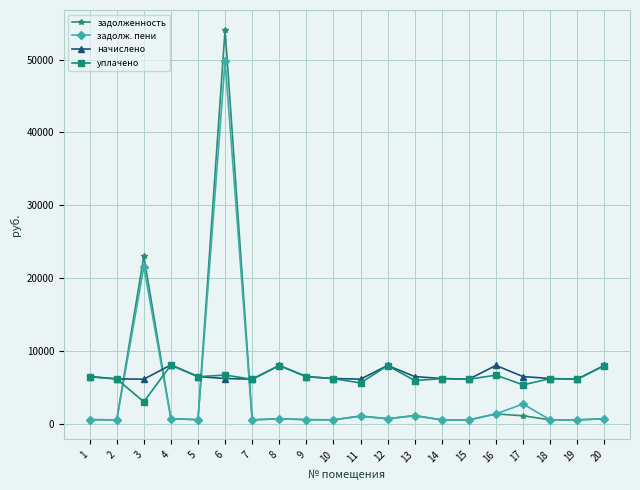

At which category does задолженность reach its first local peak?

3